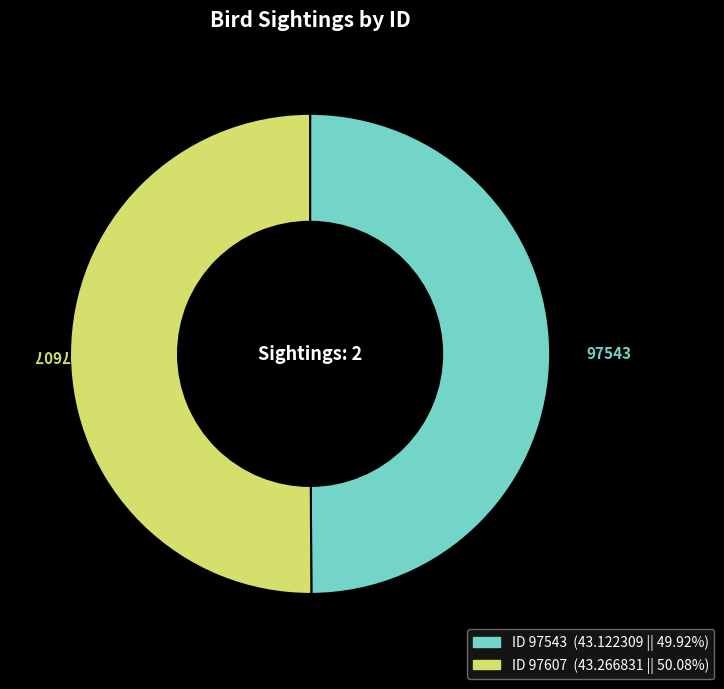

How many segments does this pie chart have?

2